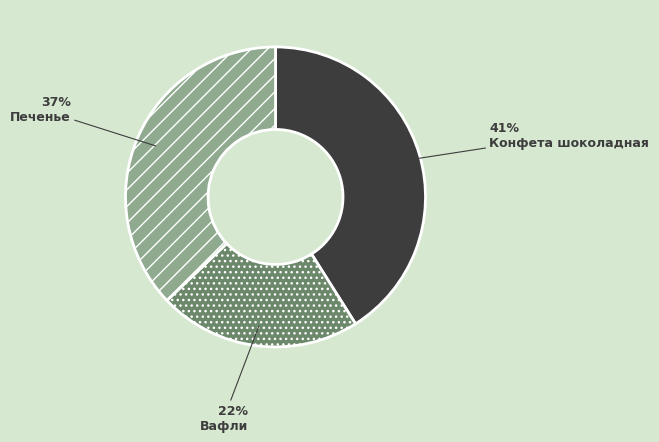

Do Вафли and Печенье together represent more than half of the pie?

Yes